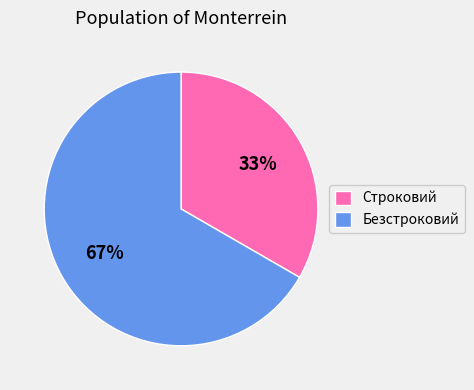

Does any single category account for the majority?

Yes